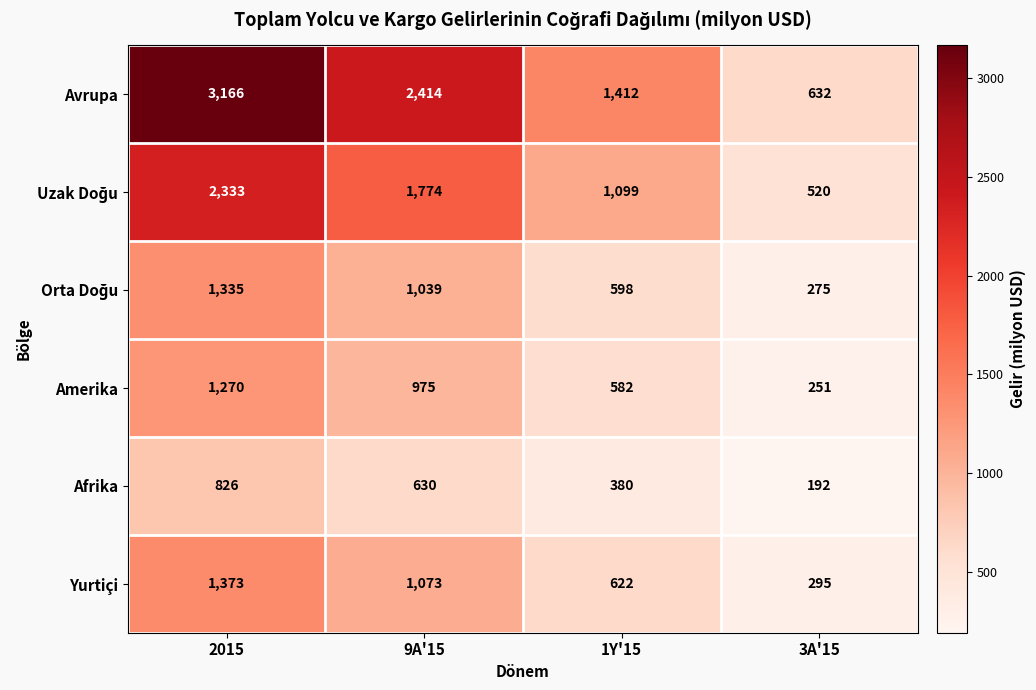

At which category does the chart reach its minimum across all series?

3A'15